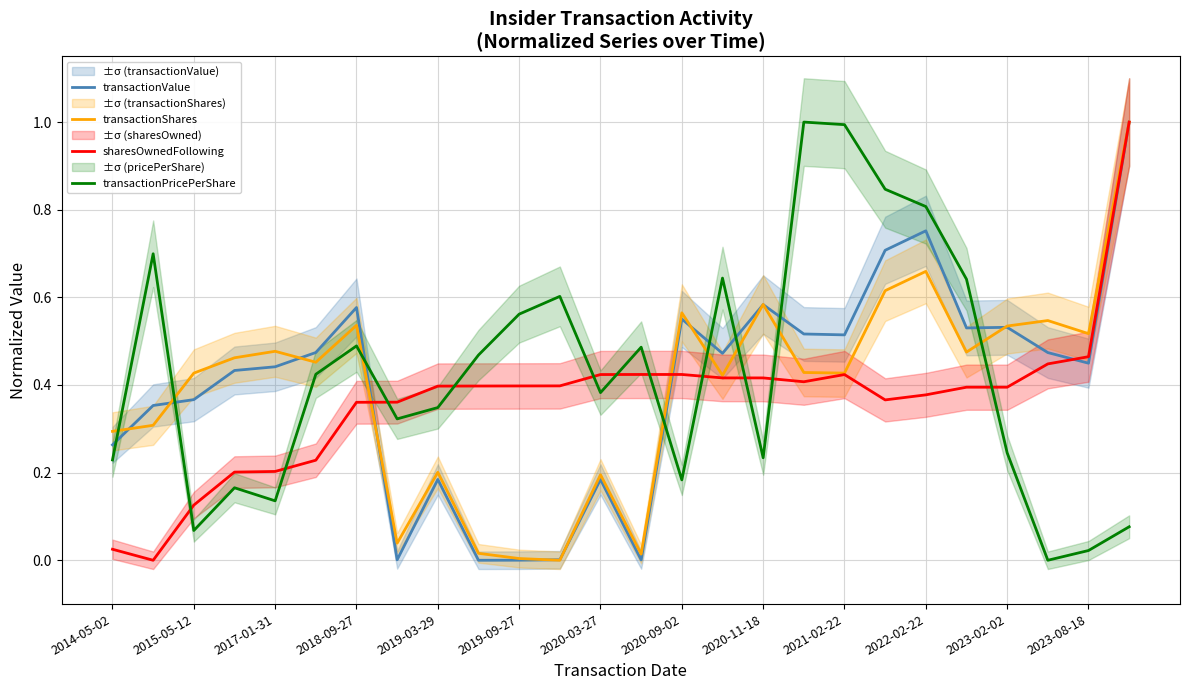

True or false: sharesOwnedFollowing and transactionPricePerShare cross at least once.

True